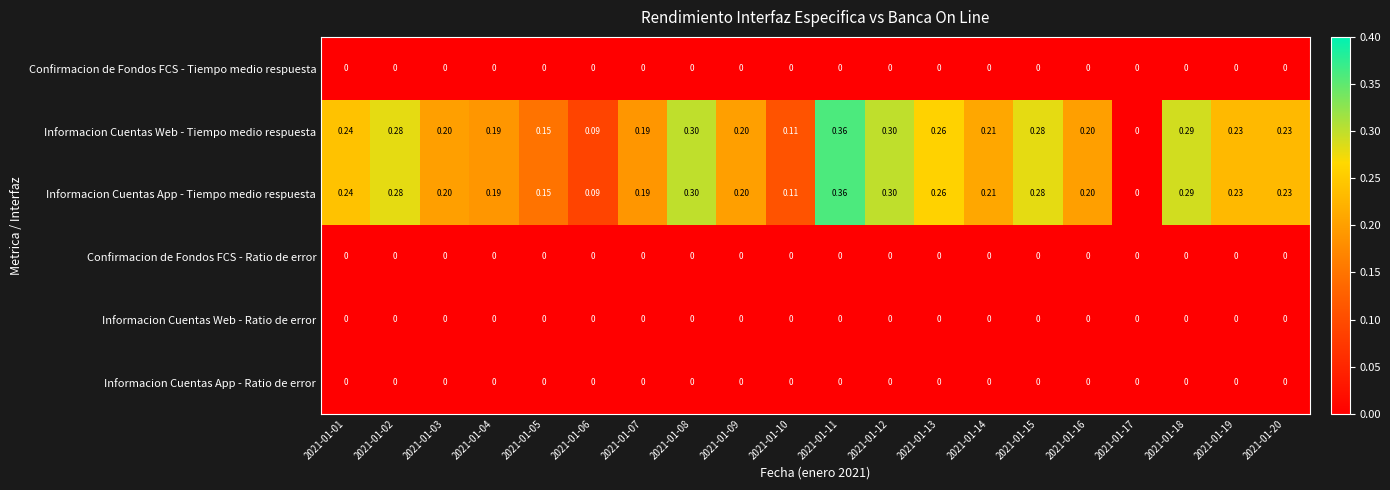

Is the value of Informacion Cuentas App - Tiempo medio respuesta at 2021-01-06 greater than the value of Informacion Cuentas Web - Ratio de error at 2021-01-15?

Yes